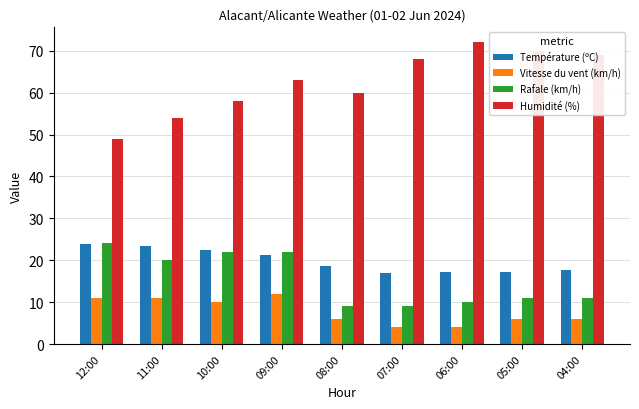

Which label corresponds to the largest value in the chart?

06:00